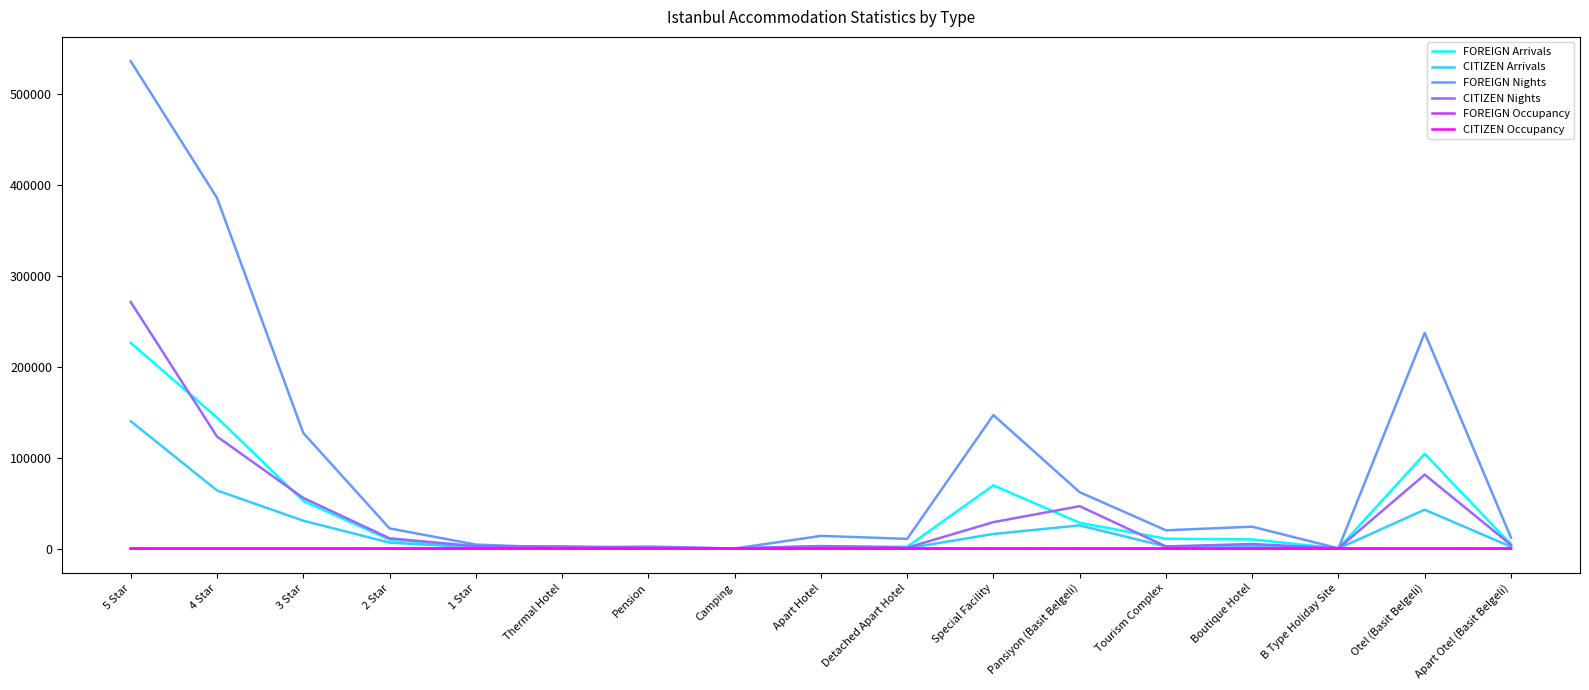

What is the minimum value shown in the chart?

1.3